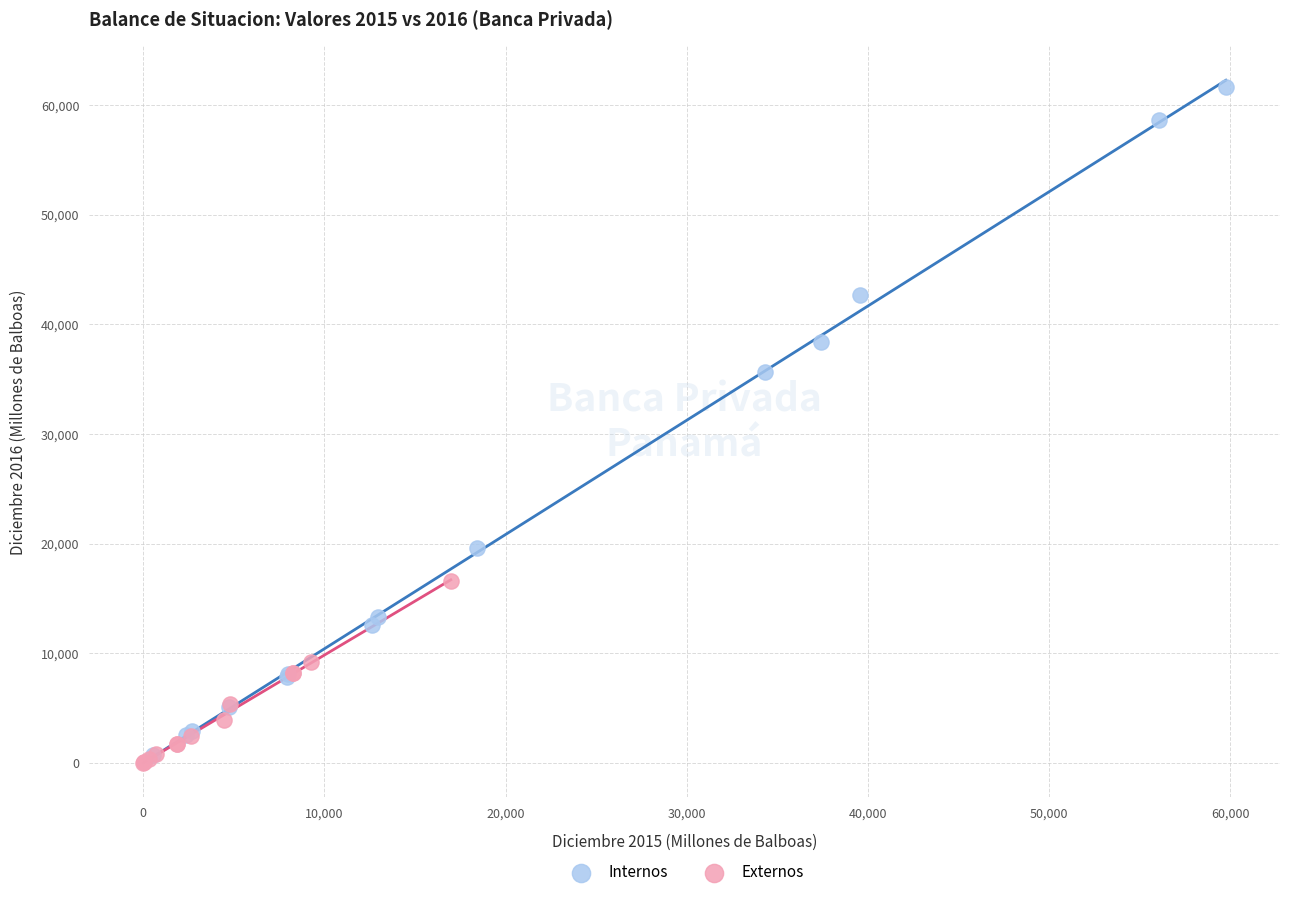

Which series reaches the maximum Y coordinate?

Internos